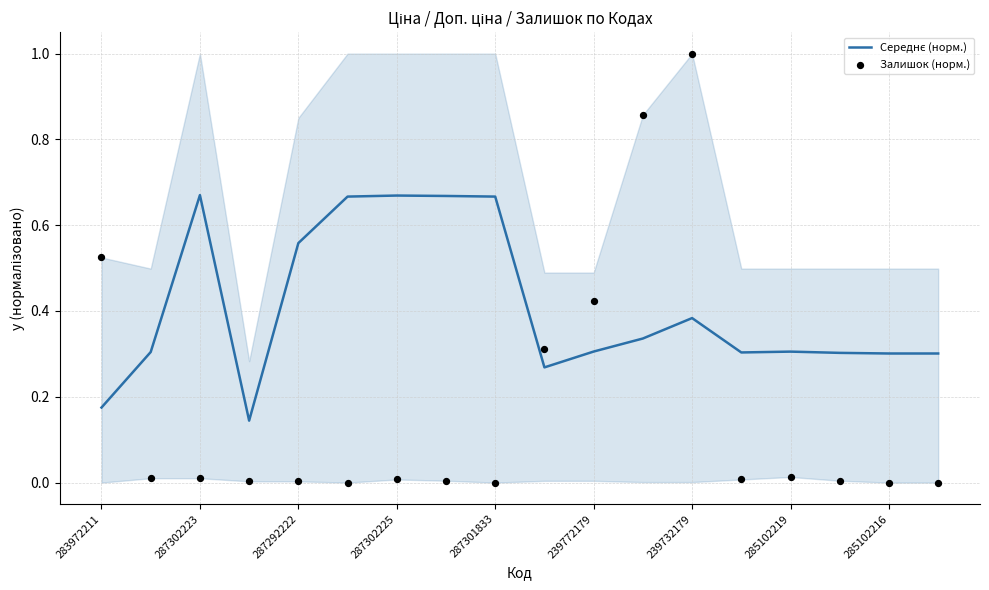

Which series has the largest total across all categories?

Середнє (норм.)